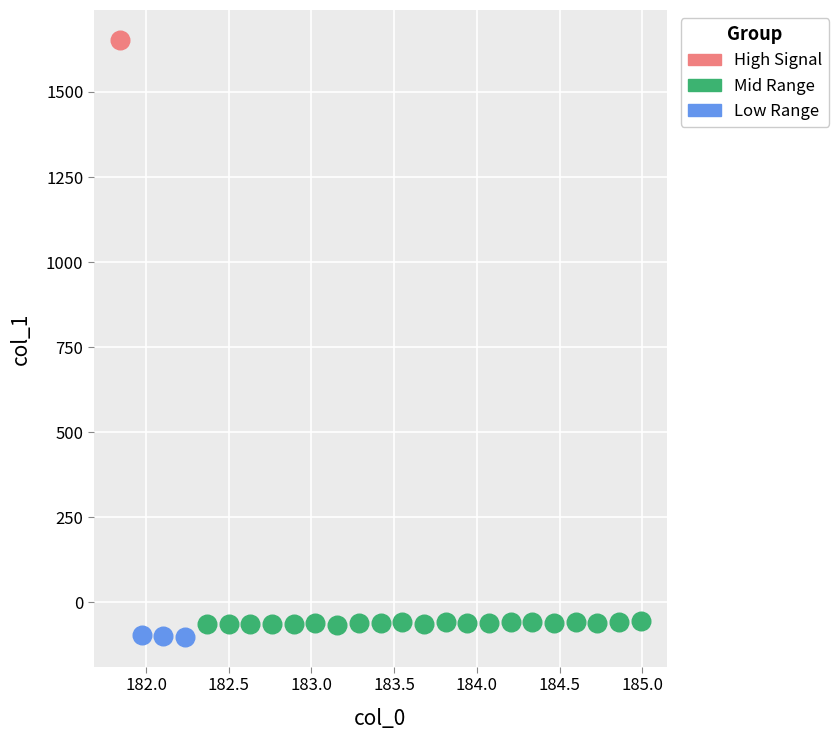

What are all the series names shown in the legend?

High Signal, Mid Range, Low Range